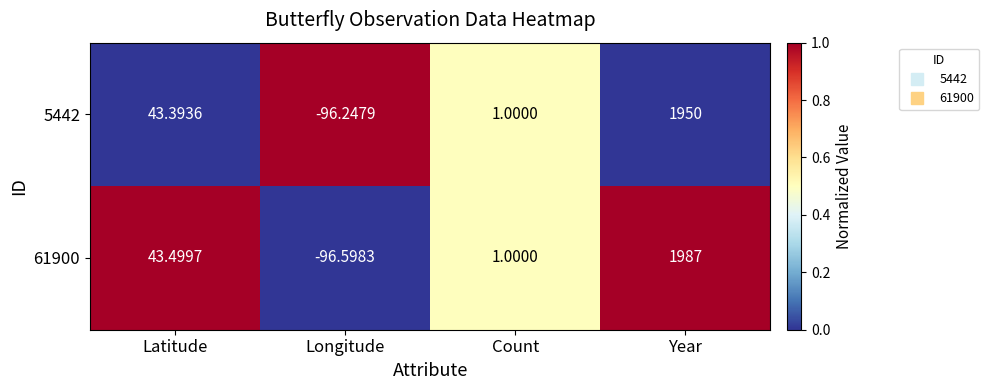

Which series has the largest total across all categories?

61900